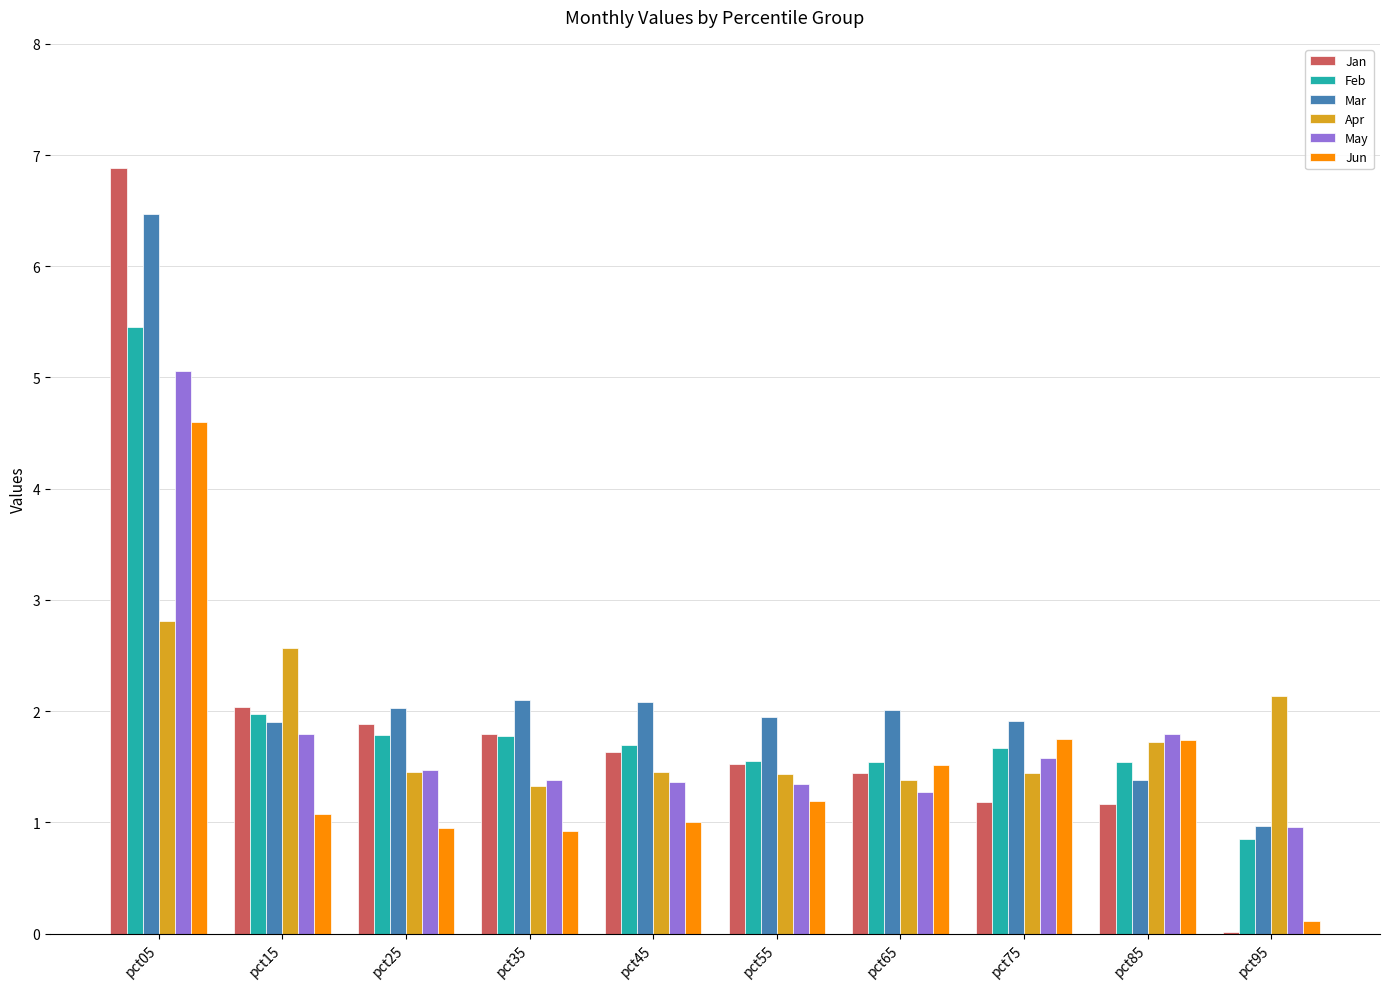

The Jan series shows 9.3 at pct05. True or false?

False